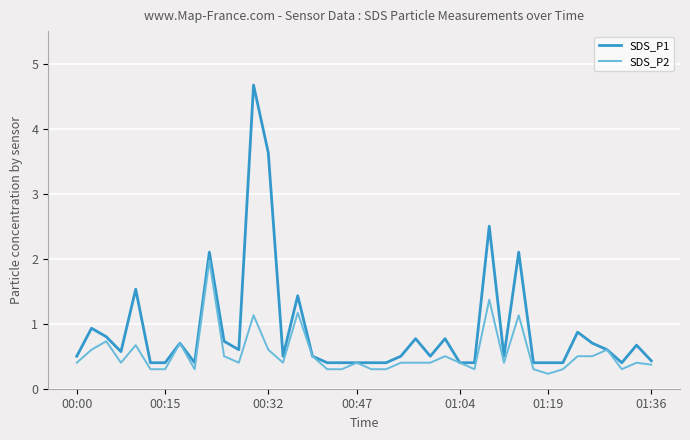

Which series has the largest range (max minus min)?

SDS_P1